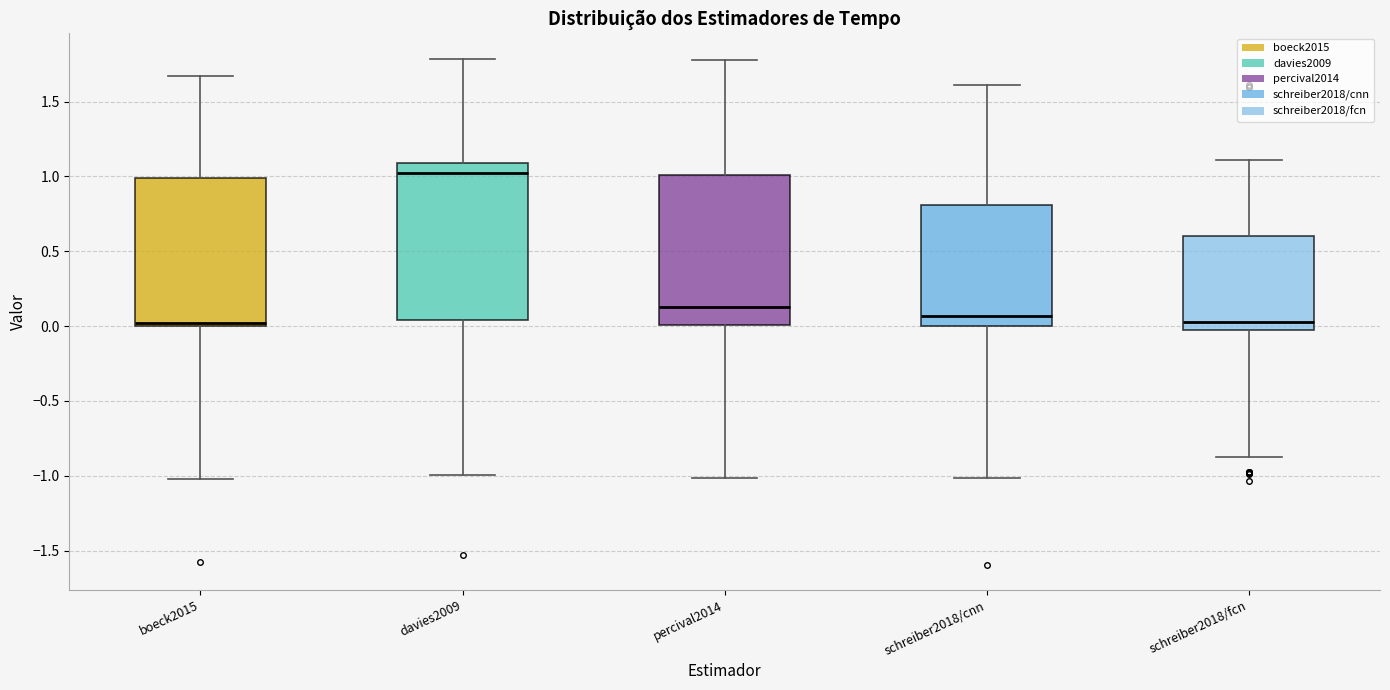

Where is the upper edge of the box for davies2009 on the y-axis? The values are not printed on the chart, so give them approximately, as read against the axis.

1.10